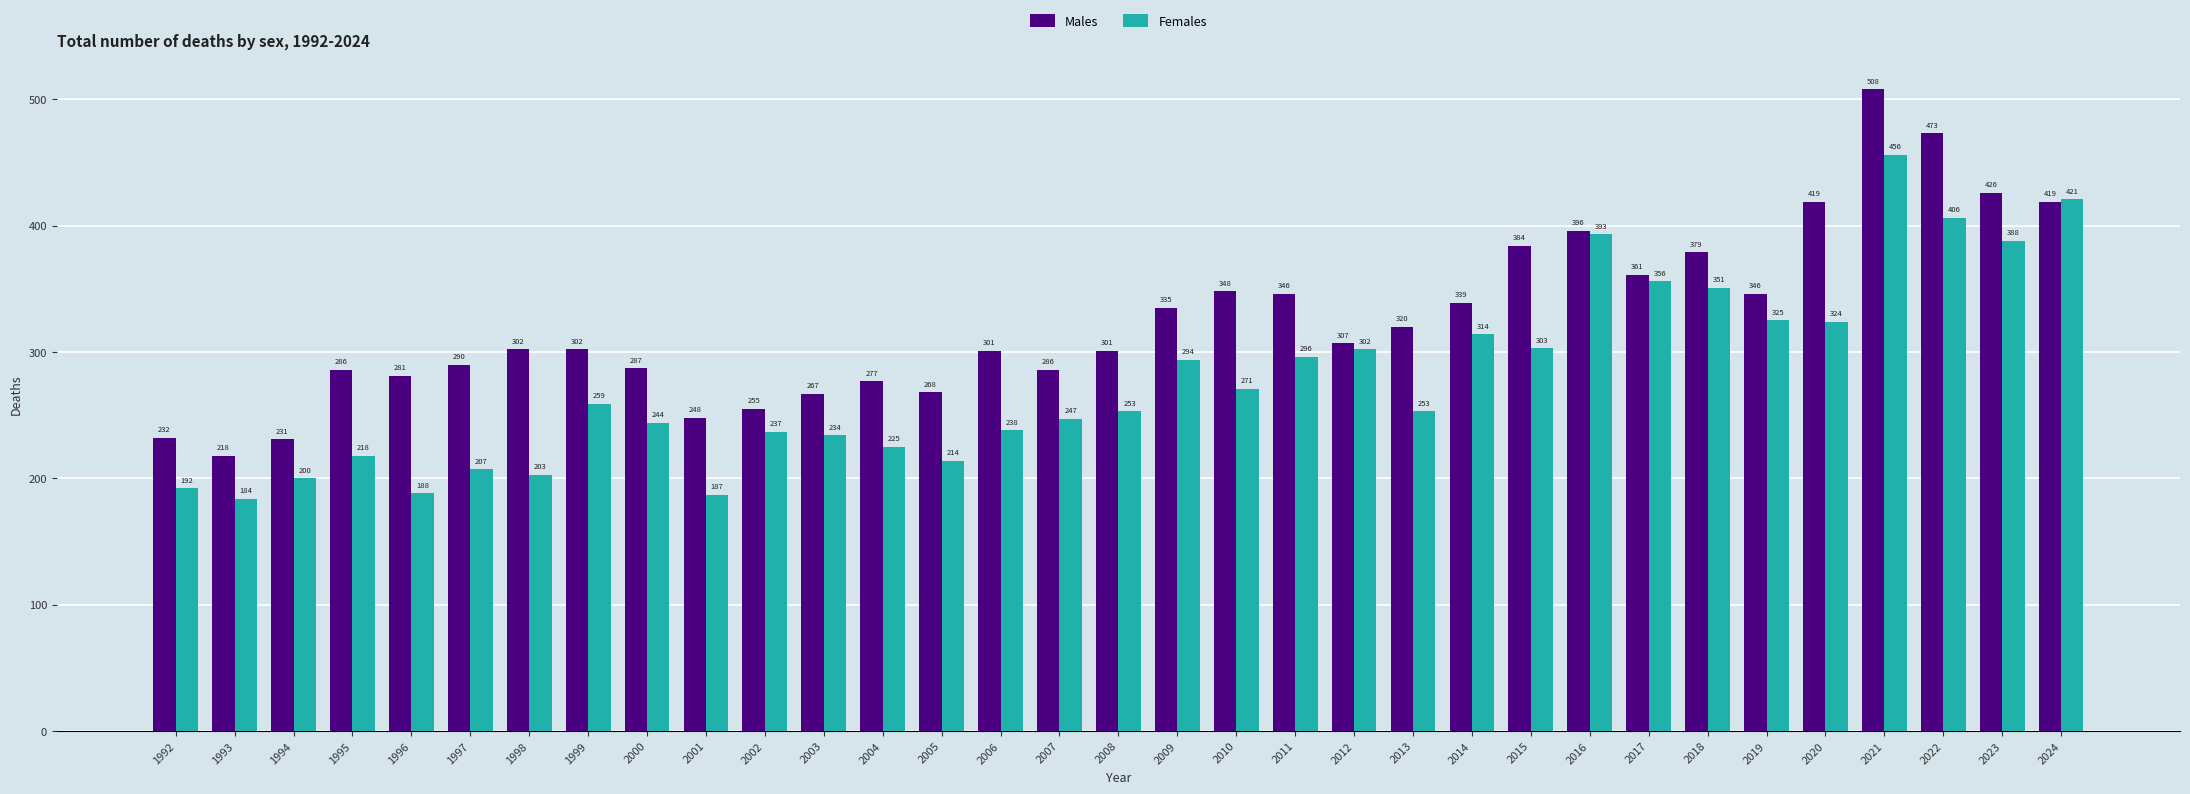

What is the value of the Females bar at the 24th from the left?

303